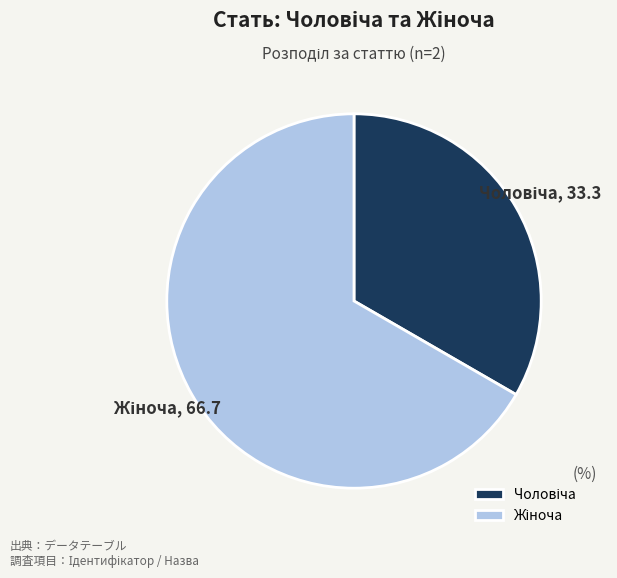

Is there any slice that represents more than half of the pie?

Yes